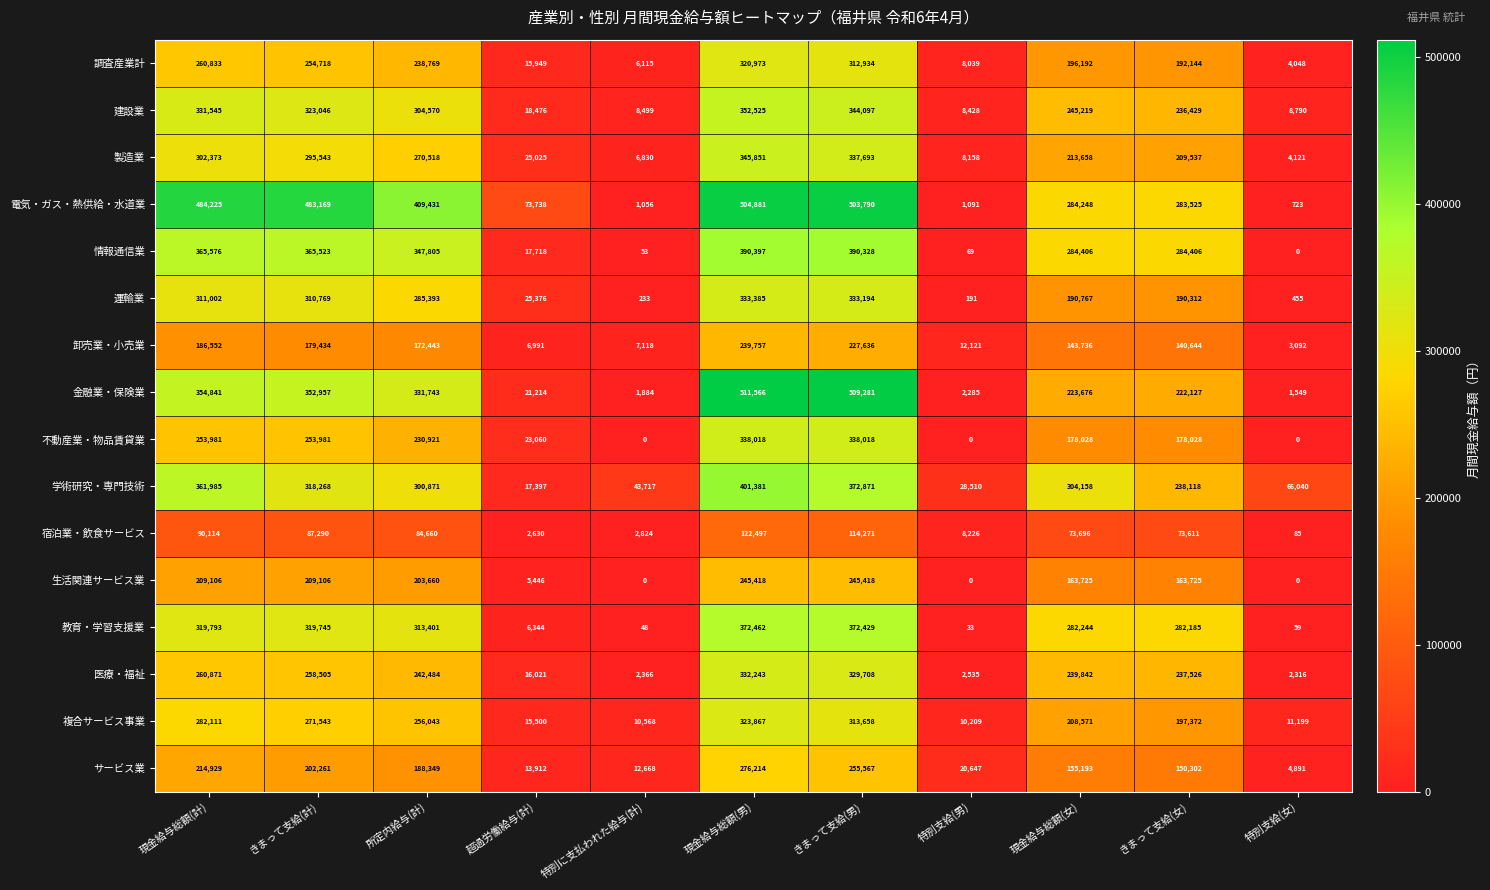

At 現金給与総額(女), list the series in order from smallest to largest.

宿泊業・飲食サービス, 卸売業・小売業, サービス業, 生活関連サービス業, 不動産業・物品賃貸業, 運輸業, 調査産業計, 複合サービス事業, 製造業, 金融業・保険業, 医療・福祉, 建設業, 教育・学習支援業, 電気・ガス・熱供給・水道業, 情報通信業, 学術研究・専門技術